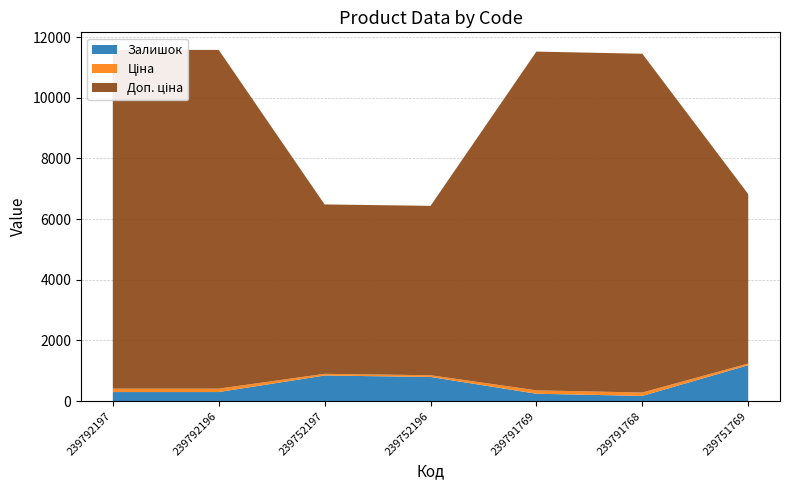

Reading right to left, extract all data points from this chart.

Залишок: 1185.0	173.0	244.0	798.0	845.0	300.0	300.0
Ціна: 55.9	111.7	111.7	55.9	55.9	111.7	111.7
Доп. ціна: 5585.0	11169.0	11169.0	5585.0	5585.0	11169.0	11169.0